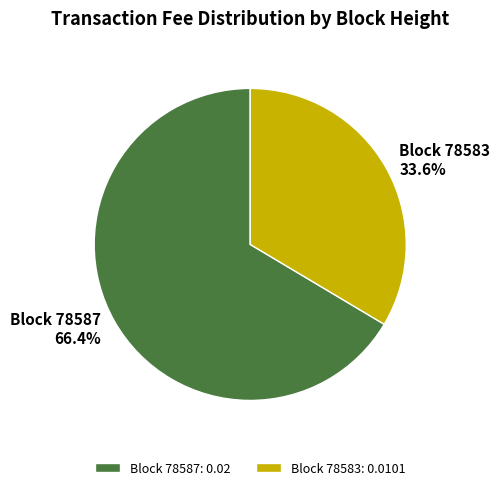

How much of the chart is everything except Block 78583?

66.4%